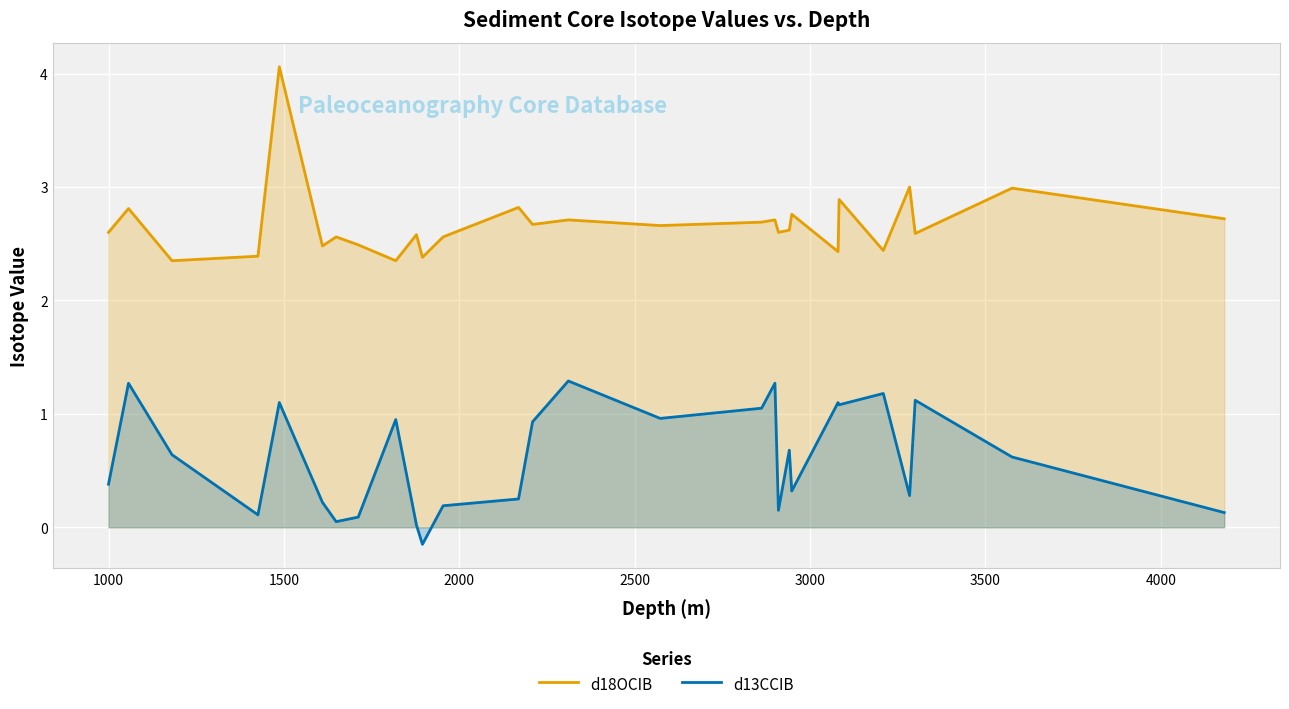

Rank the series by their average value, from lowest to highest.

d13CCIB, d18OCIB